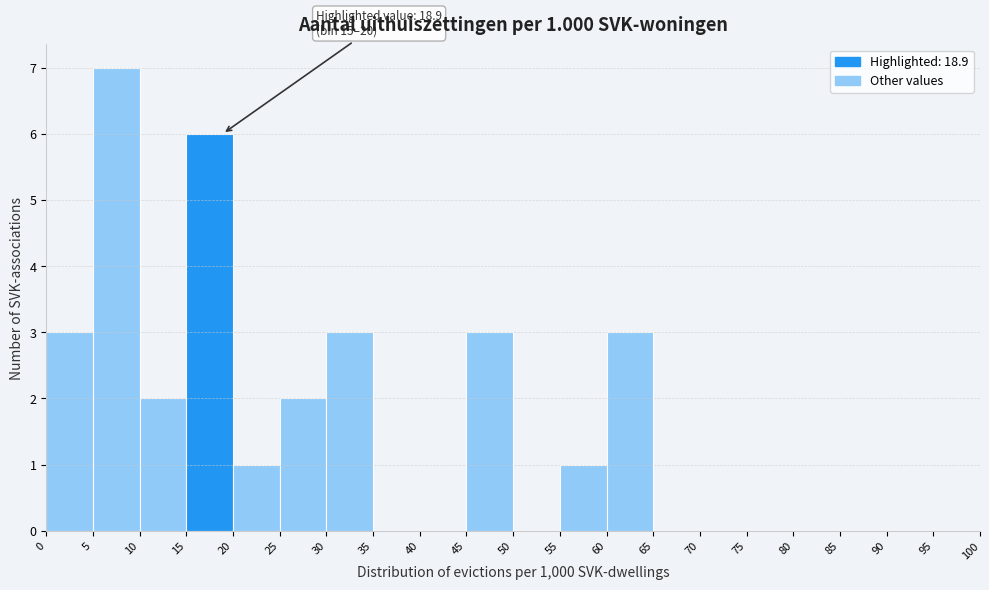

Which range on the x-axis has the tallest bar?

5 to 10